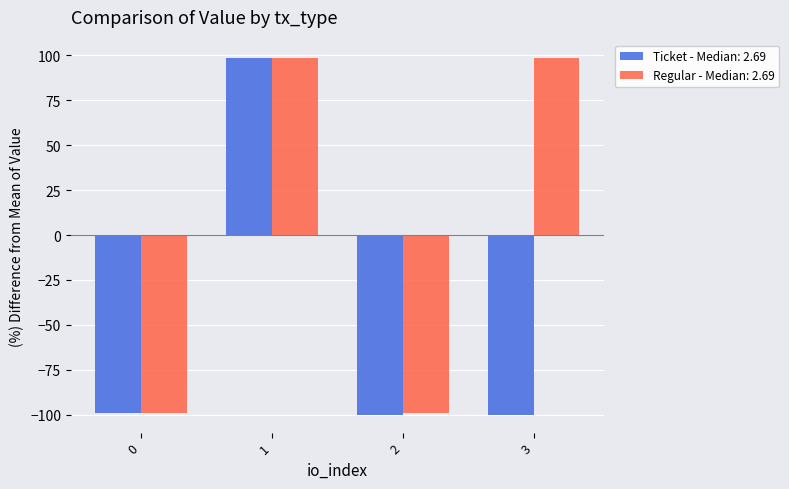

List the series in order of their overall mean, highest first.

Regular - Median: 2.69, Ticket - Median: 2.69